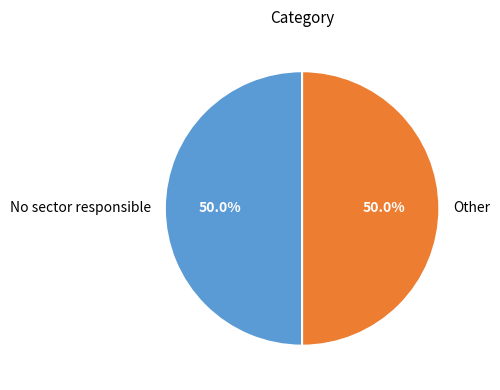

What is the ratio of the value at Other to the value at No sector responsible?

1.0